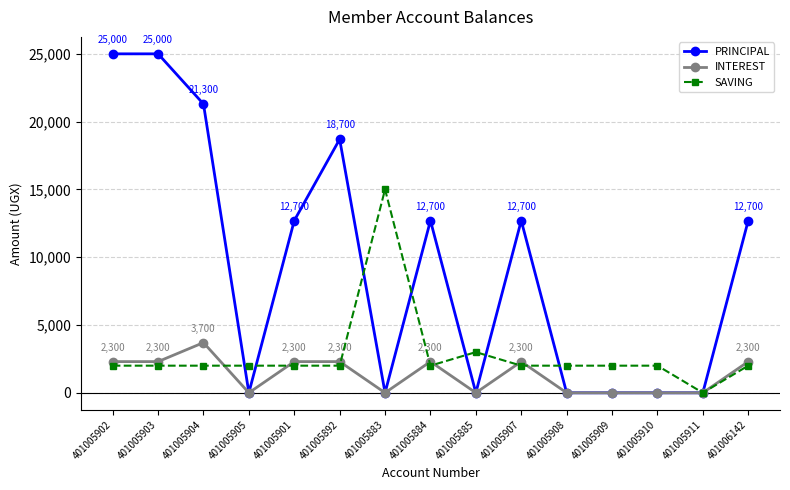

What are all the series names shown in the legend?

PRINCIPAL, INTEREST, SAVING